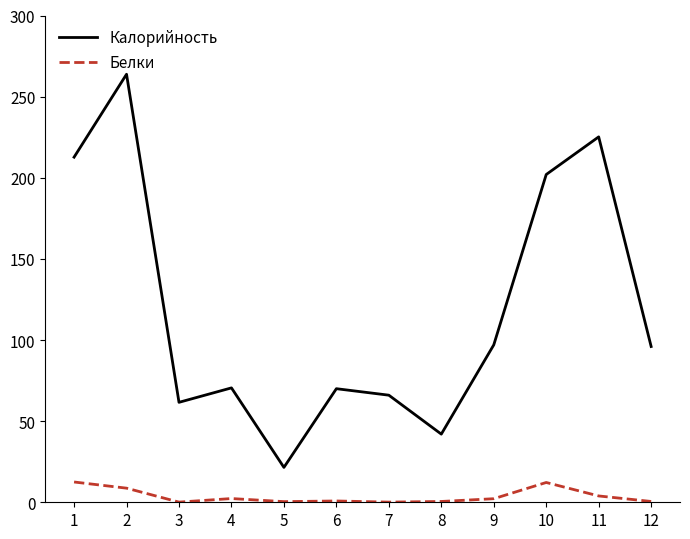

Which series has the largest range (max minus min)?

Калорийность